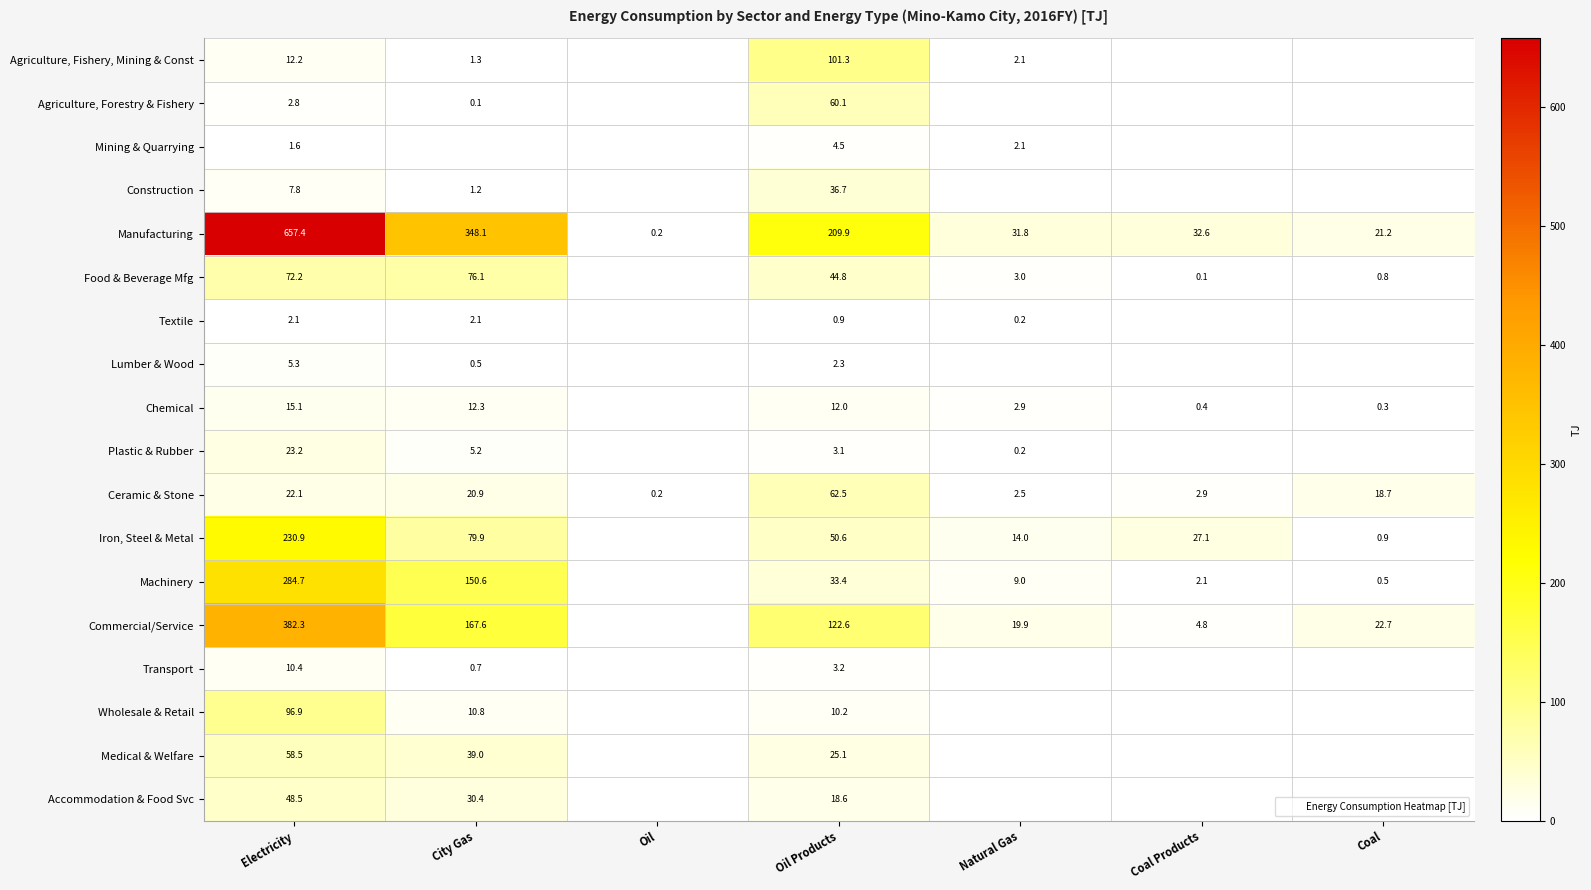

What is the maximum value for Chemical?

15.1